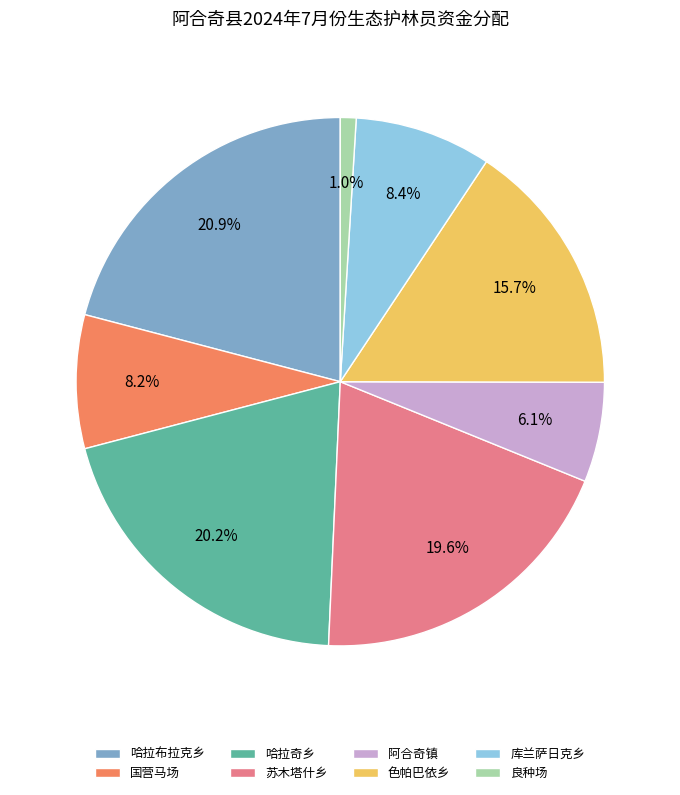

Which slice is the largest?

哈拉布拉克乡